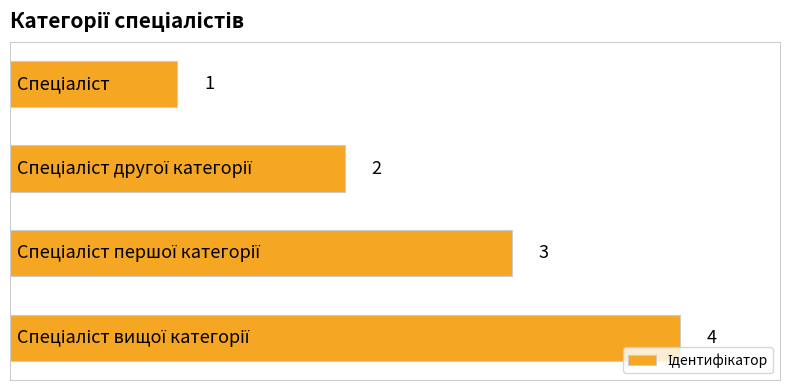

What is the maximum value shown in the chart?

4